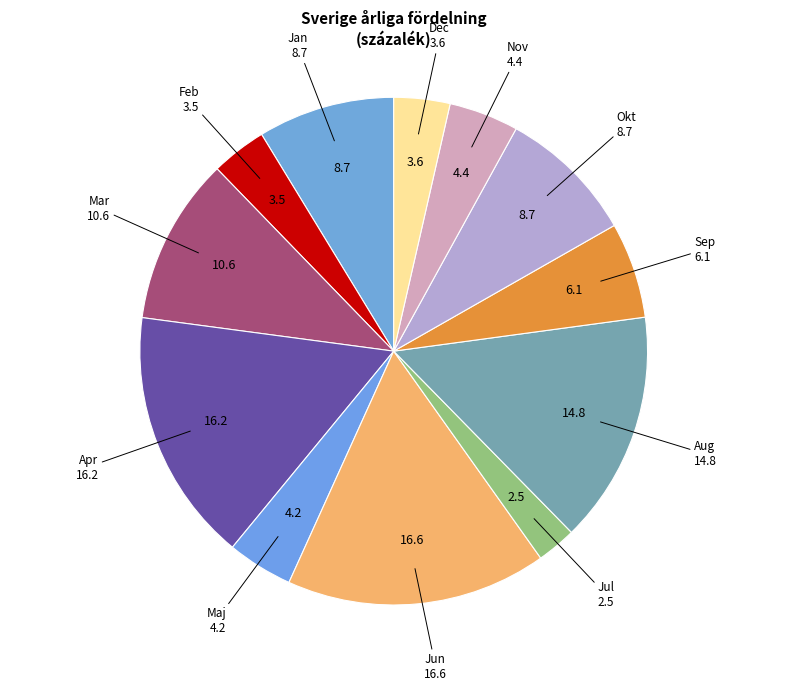

The Maj slice represents 4% of the pie. True or false?

True